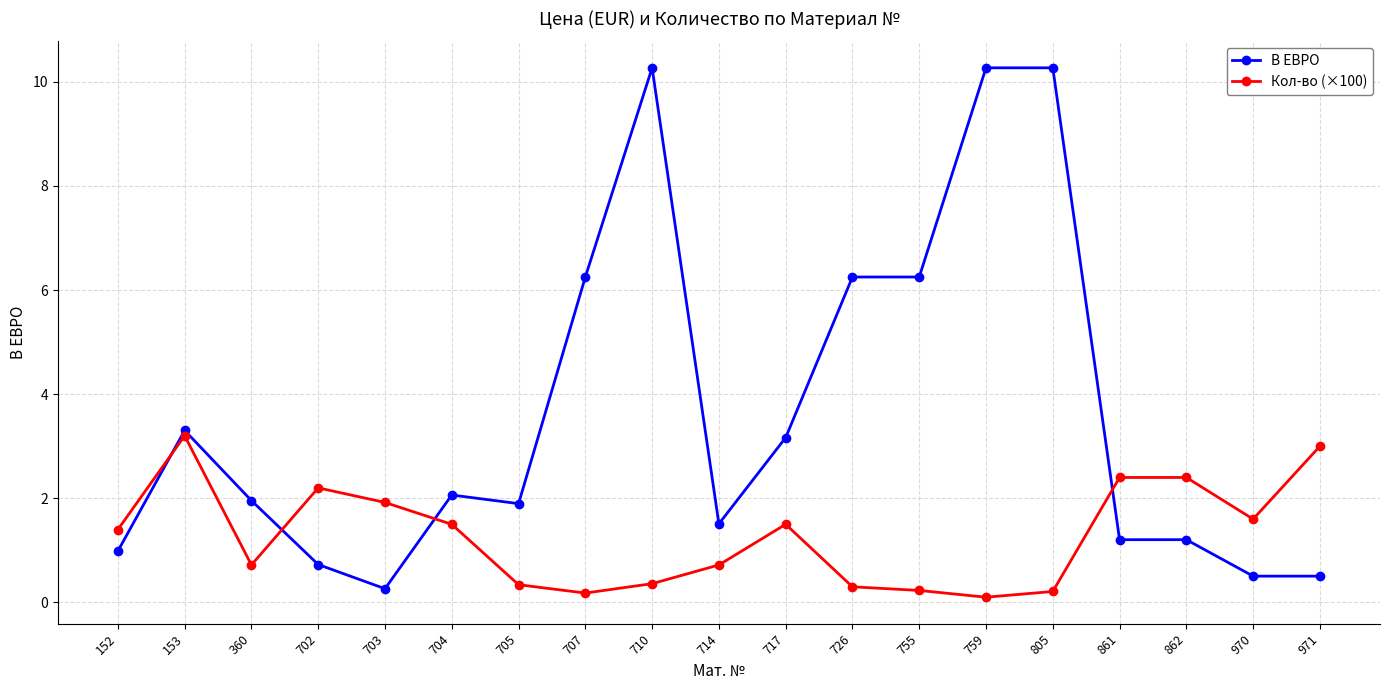

What is the minimum value for В ЕВРО?

0.3